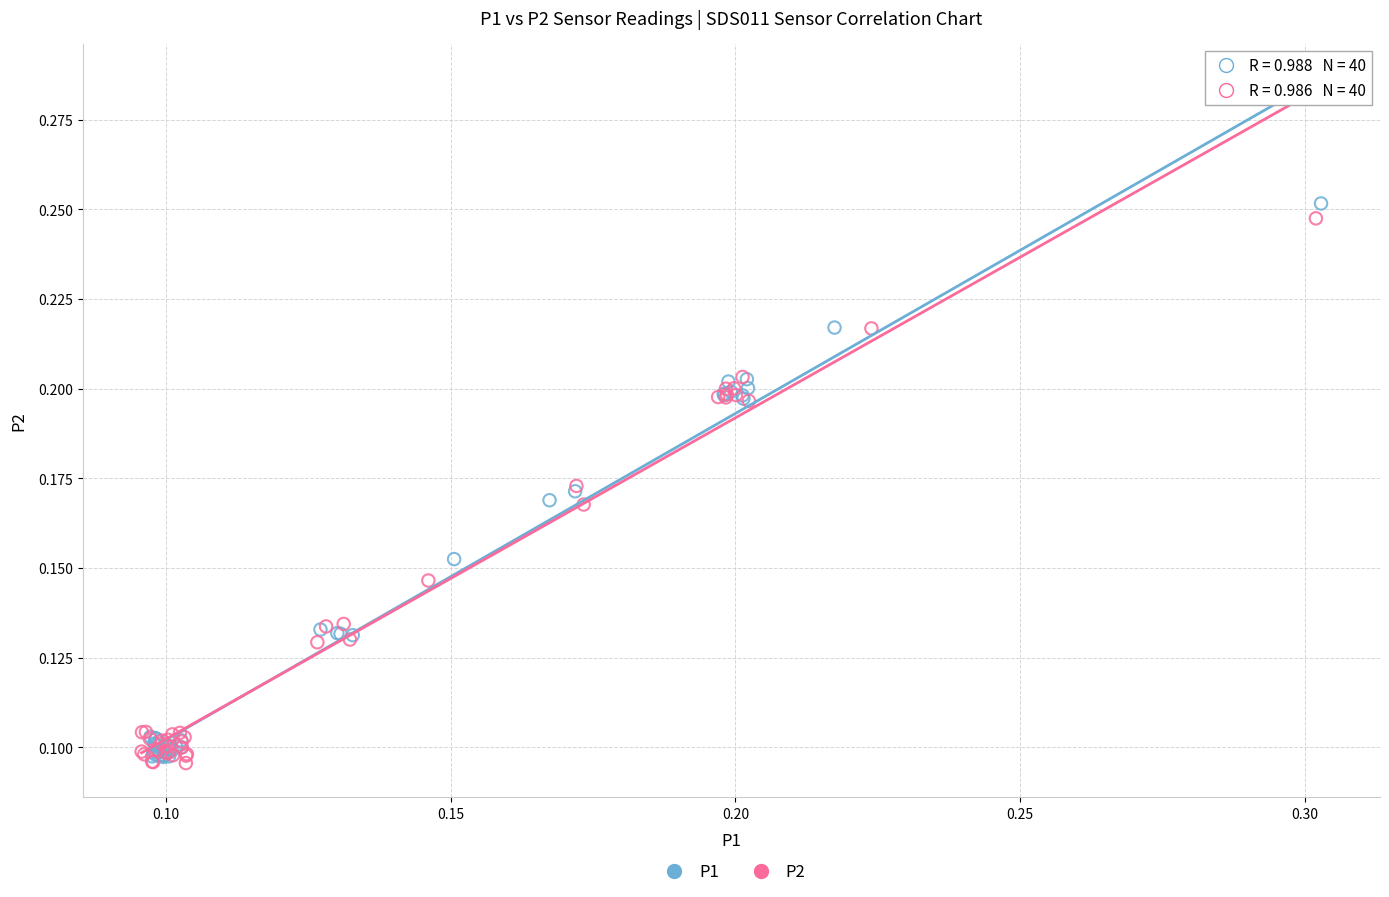

What are all the series names shown in the legend?

P1, P2